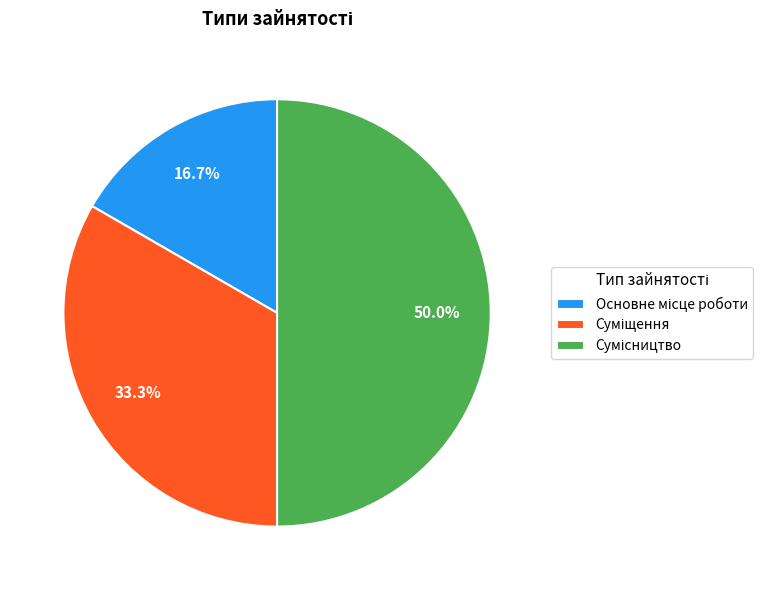

What percentage is the Основне місце роботи slice, to the nearest percent?

17%